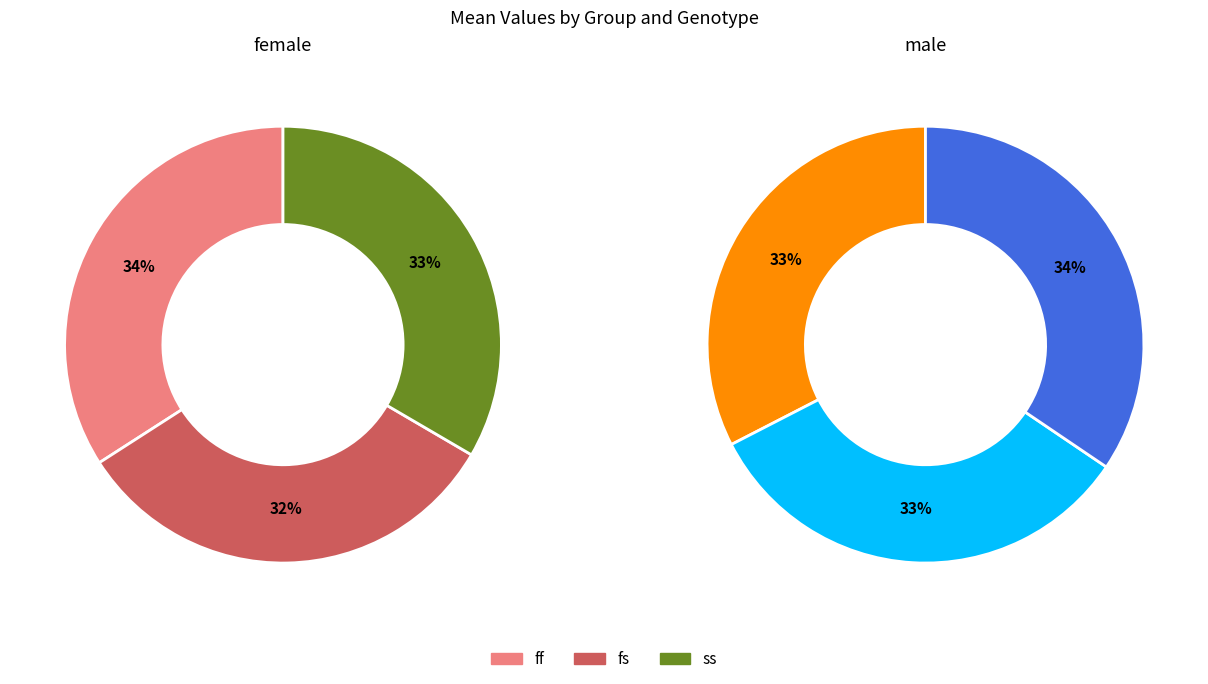

Count the number of slices in the pie.

3